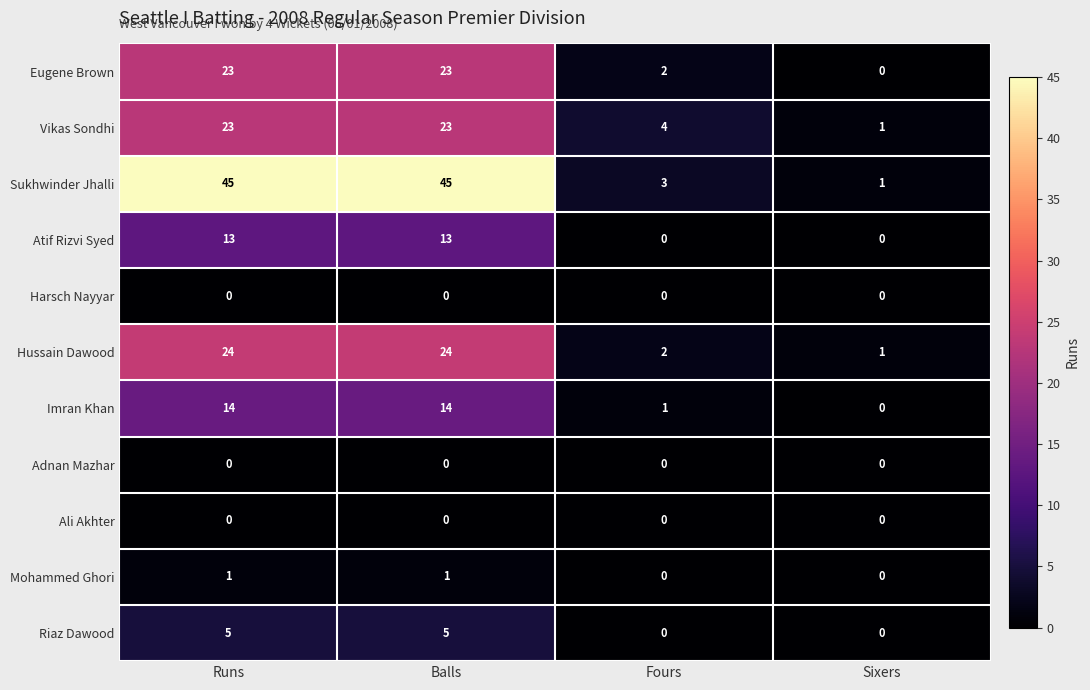

Is the value of Vikas Sondhi at Fours greater than the value of Atif Rizvi Syed at Runs?

No